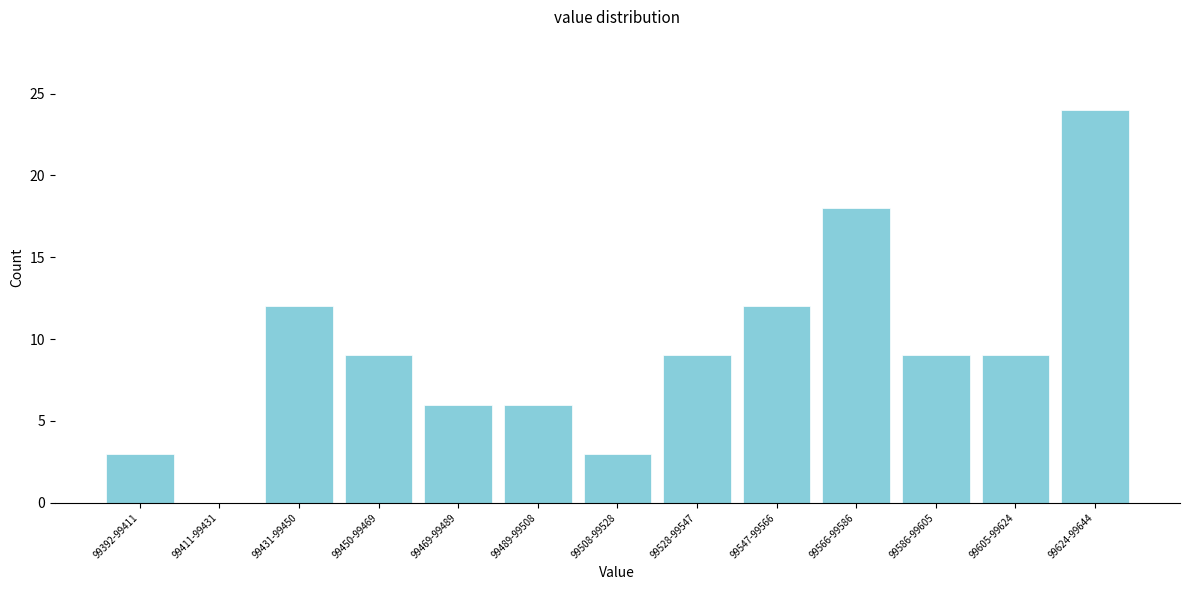

Reading left to right, extract all data points from this chart.

99392-99411=3	99411-99431=0	99431-99450=12	99450-99469=9	99469-99489=6	99489-99508=6	99508-99528=3	99528-99547=9	99547-99566=12	99566-99586=18	99586-99605=9	99605-99624=9	99624-99644=24